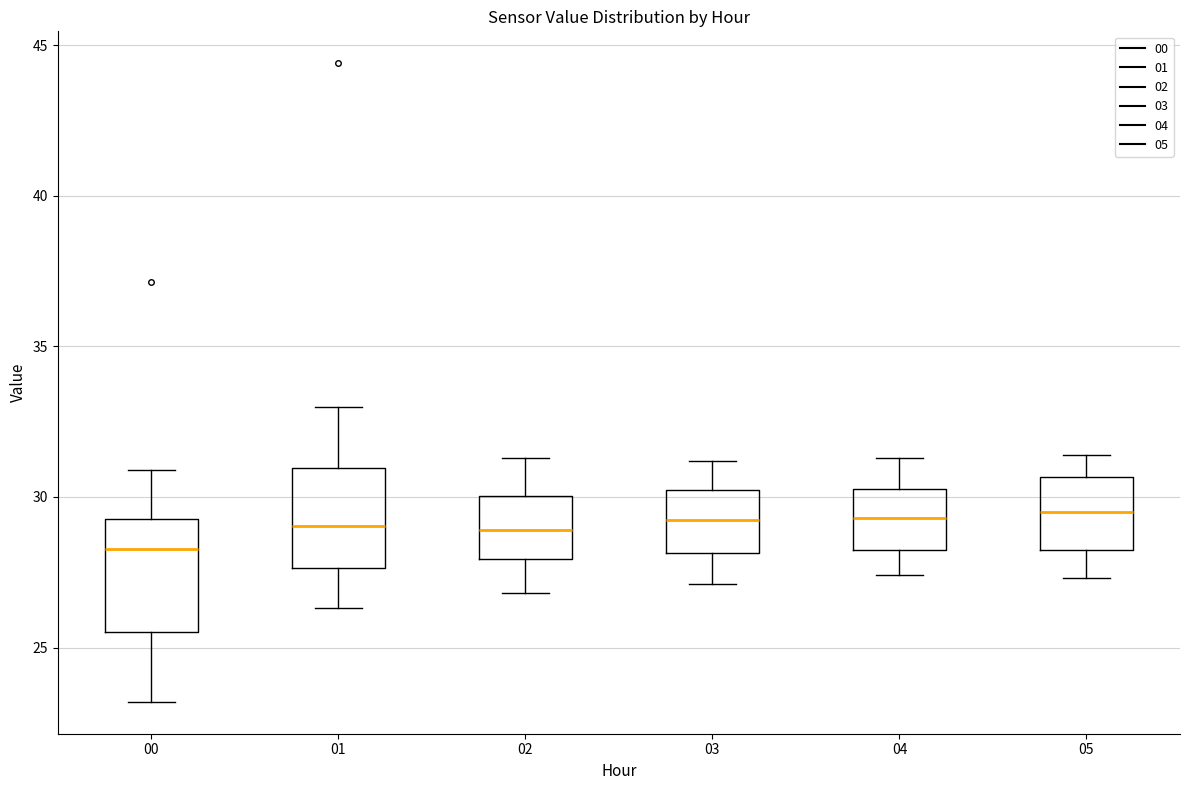

Where does the lower whisker of the box at x = 05 end on the y-axis? The values are not printed on the chart, so give them approximately, as read against the axis.

27.5